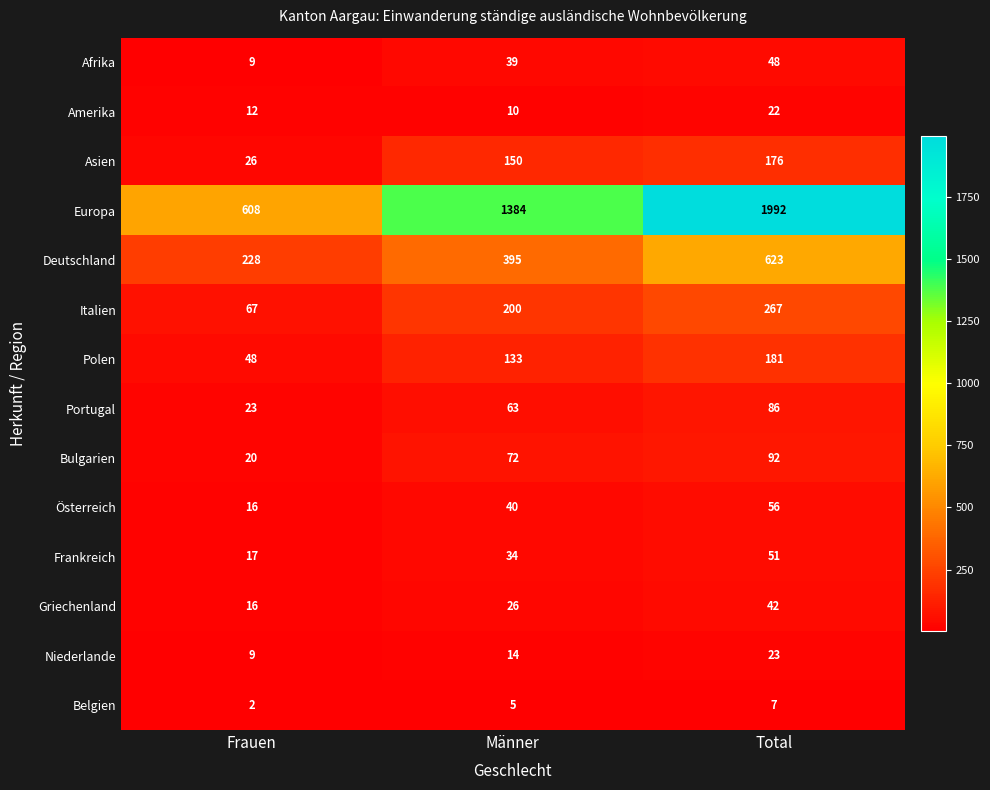

Where is Europa nearest to the value 1300?

Männer